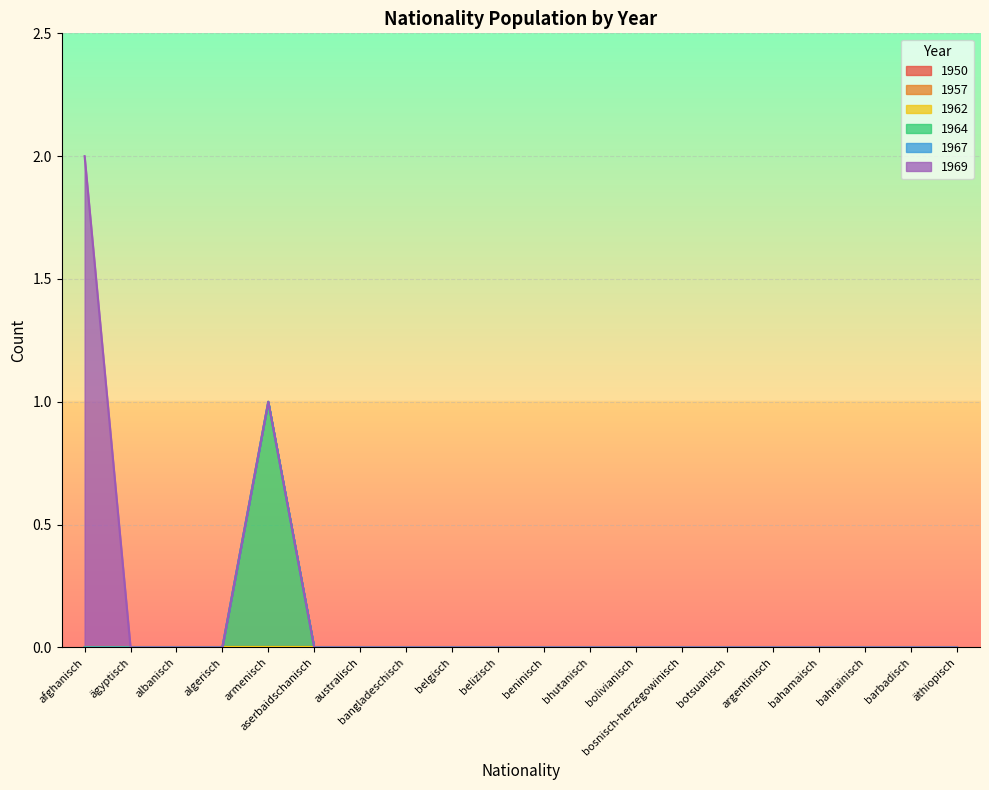

At which label is 1957 closest to 0?

afghanisch